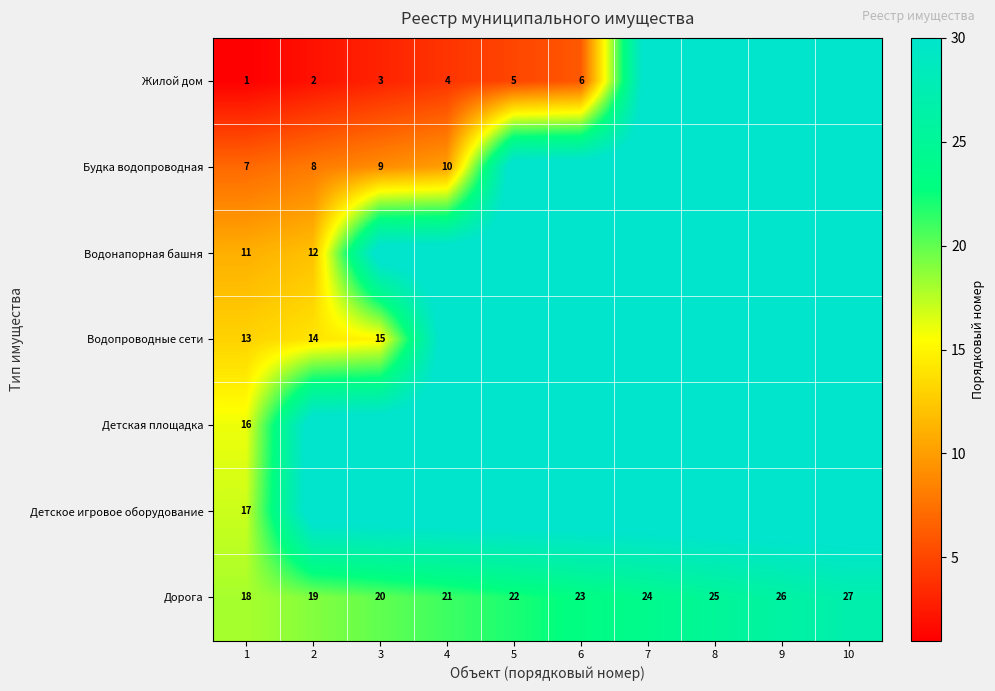

Is it true that Детское игровое оборудование equals 17 at 1?

True